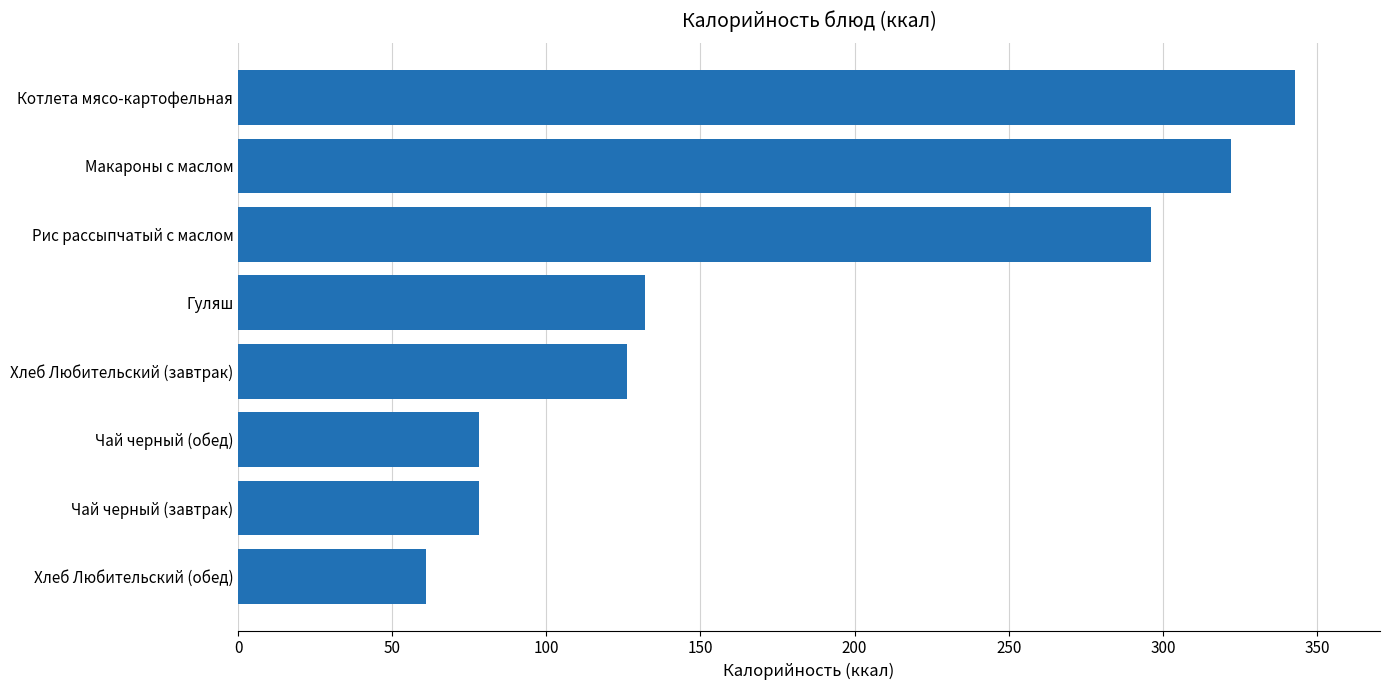

What is the change in value from Хлеб Любительский (обед) to Гуляш?

+71